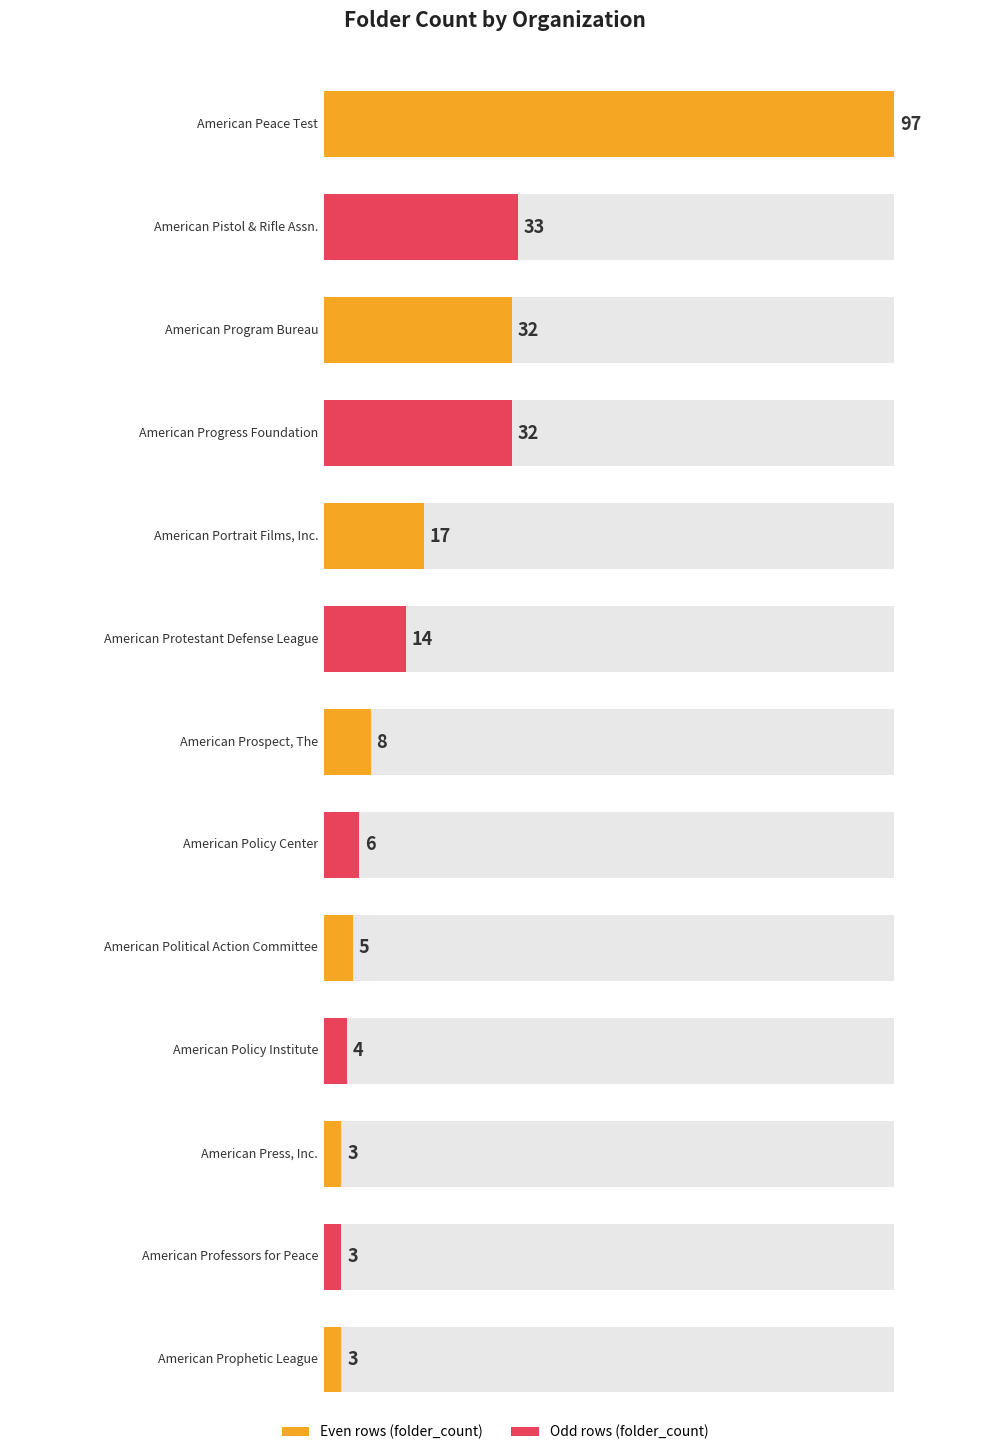

List the labels in order of value, largest first.

American Peace Test, American Pistol & Rifle Assn., American Program Bureau, American Progress Foundation, American Portrait Films, Inc., American Protestant Defense League, American Prospect, The, American Policy Center, American Political Action Committee, American Policy Institute, American Press, Inc., American Professors for Peace, American Prophetic League